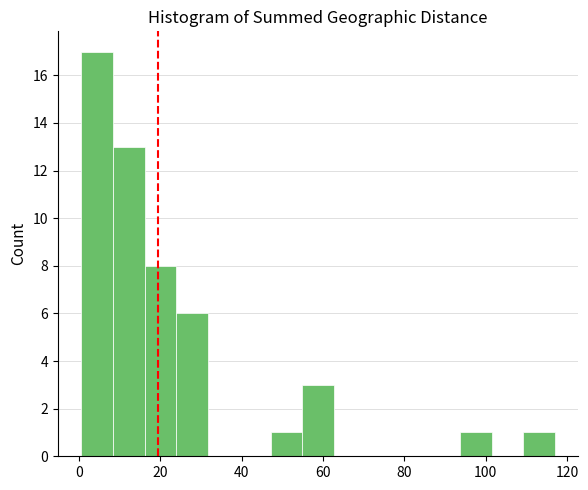

Read against the x-axis, roughly where is the centre of the tallest bar?

4